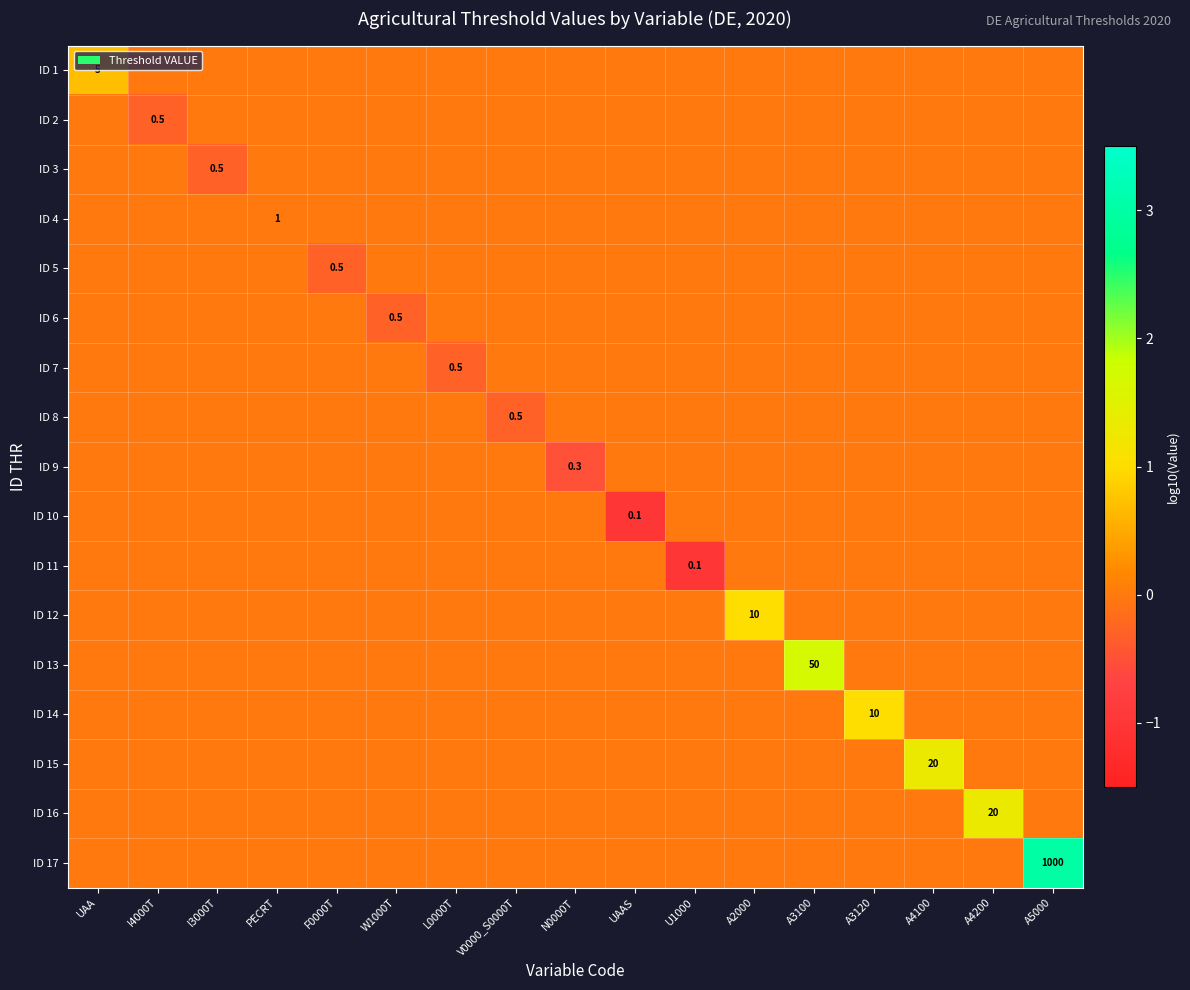

True or false: ID 15 has a value of 9.9 at A4100.

False